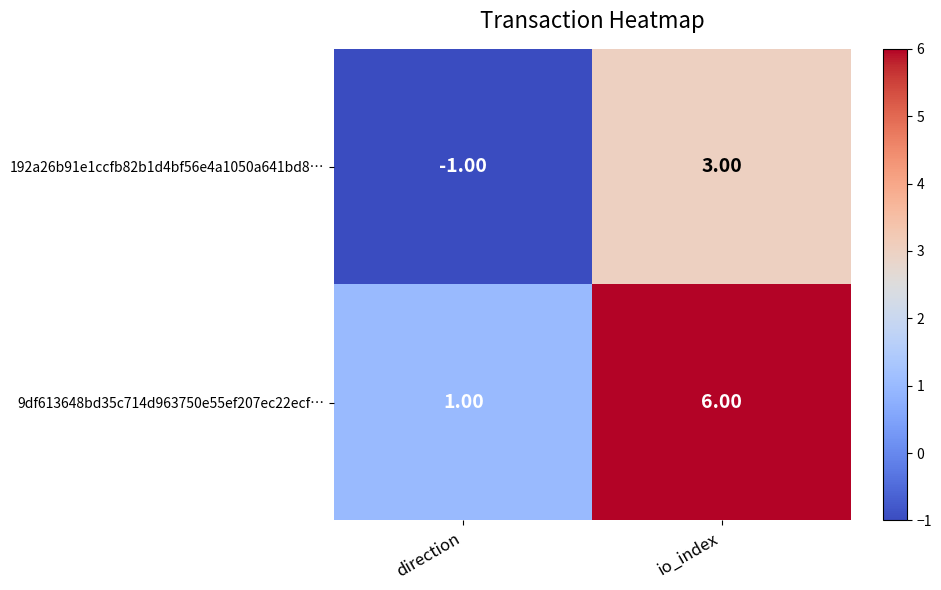

At which label is 192a26b91e1ccfb82b1d4bf56e4a1050a641bd8… closest to 1?

direction